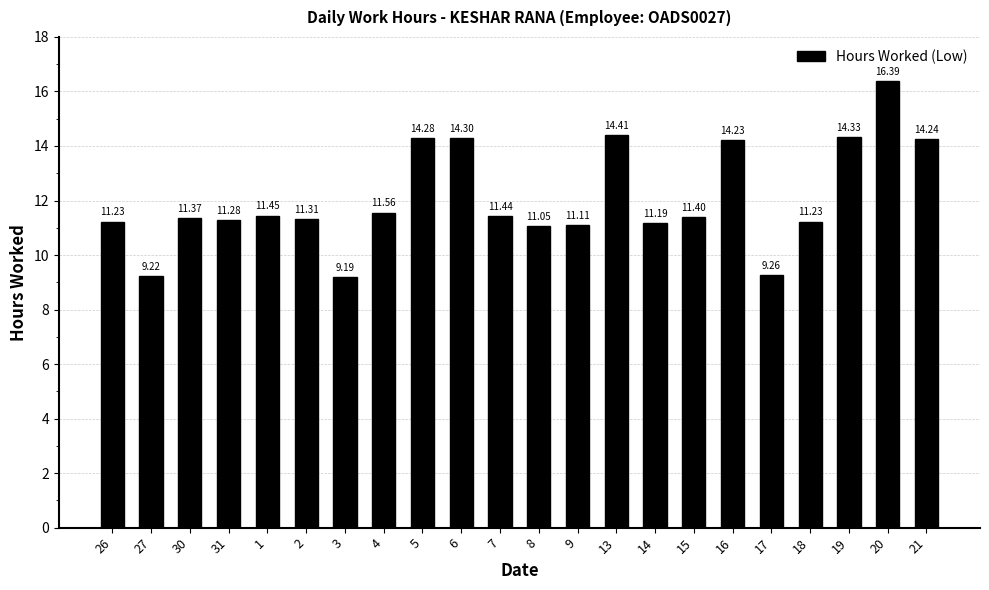

What value does the data have at 21?

14.2